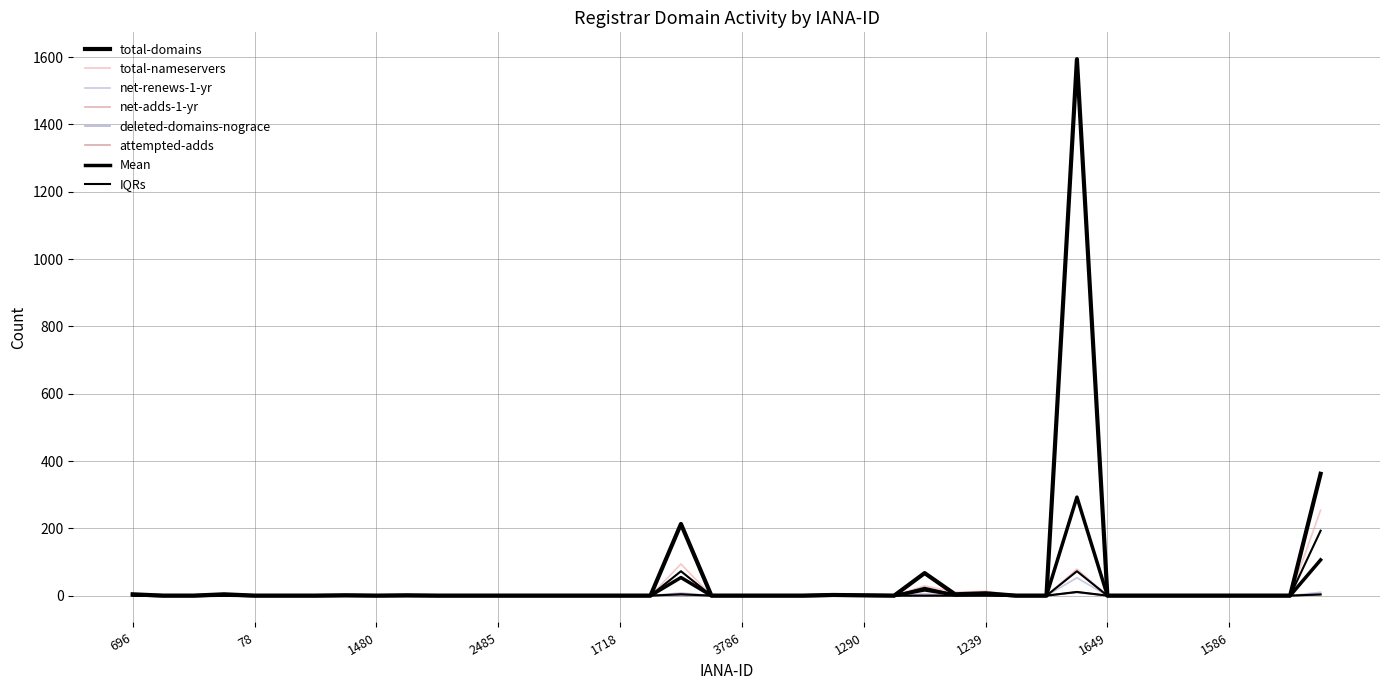

What is the total value across all series at 809?

102